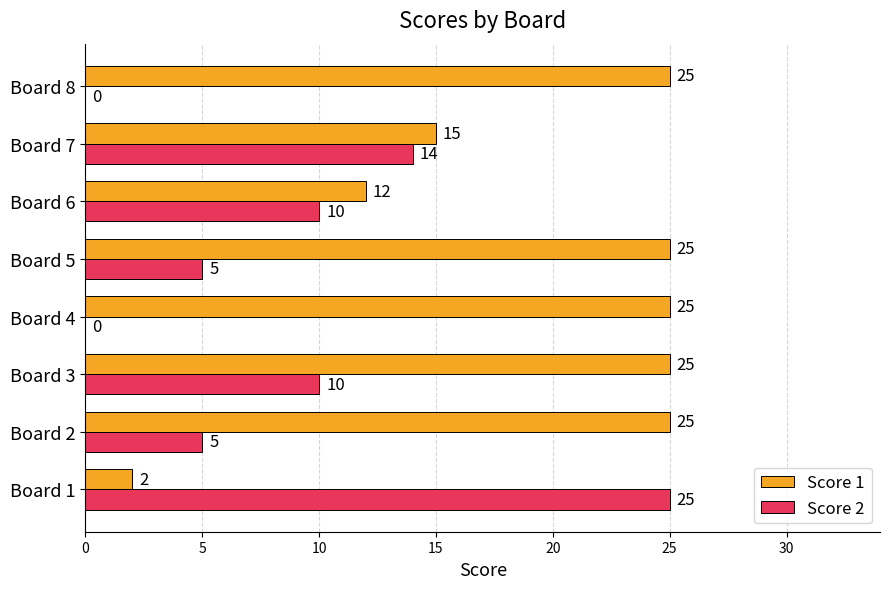

What is the maximum value for Score 1?

25